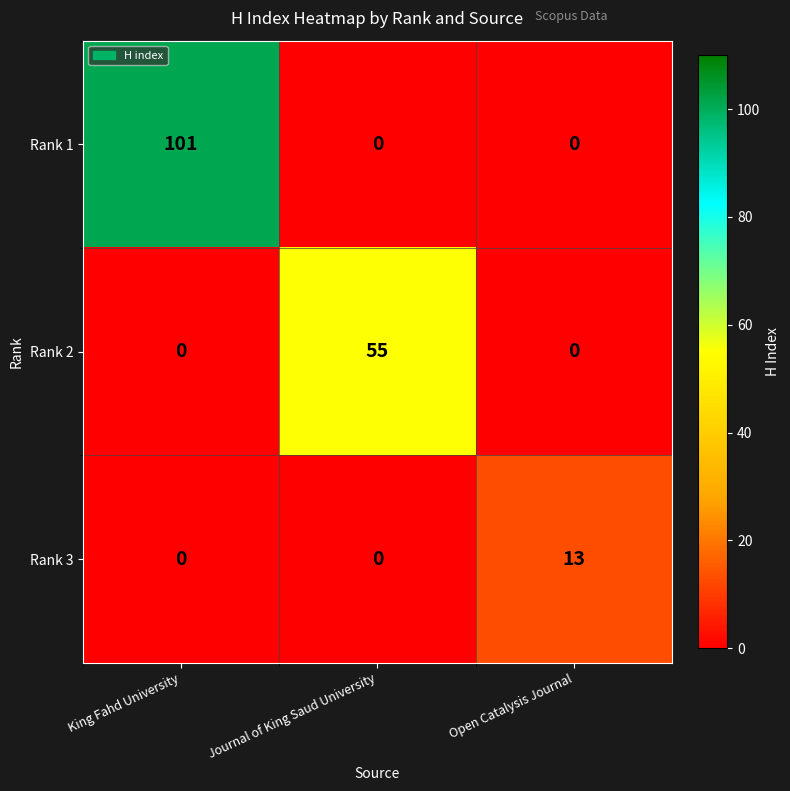

Rank the series by their average value, from lowest to highest.

Rank 3, Rank 2, Rank 1